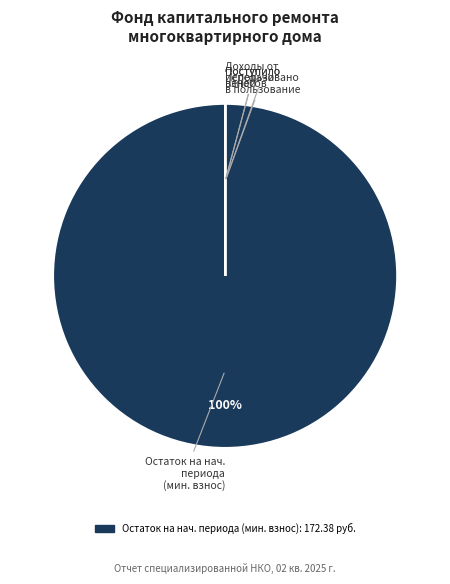

To the nearest percent, what is the average slice percentage?

20%